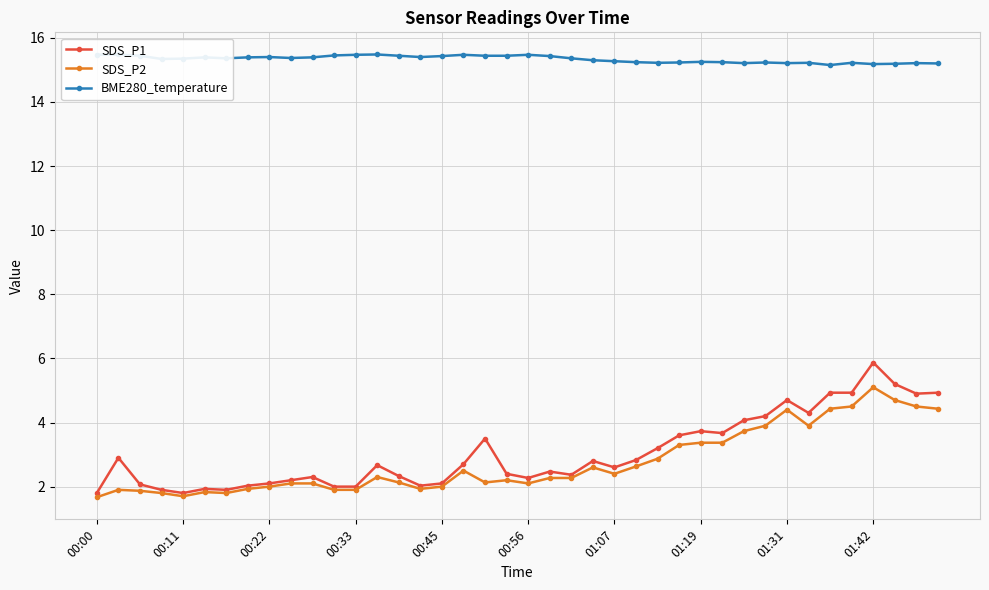

True or false: SDS_P2 has more than 0 interior local peaks.

True